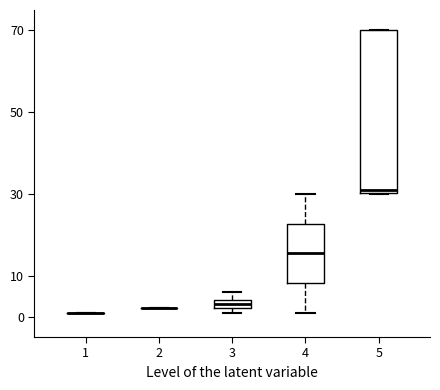

Comparing the boxes themselves (not the whiskers), which one is the tallest?

5